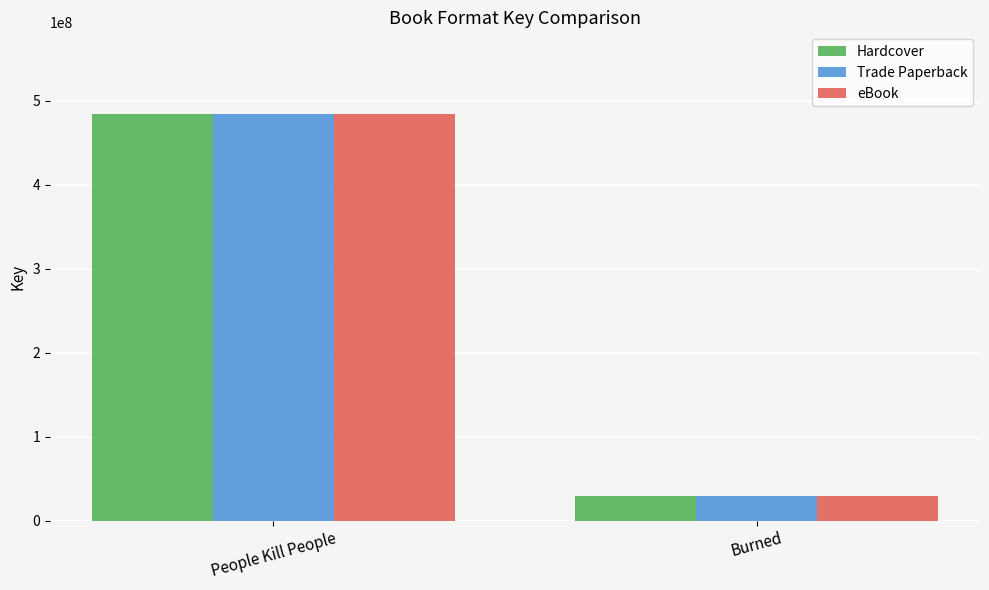

Is it true that Hardcover equals 484801112 at People Kill People?

True